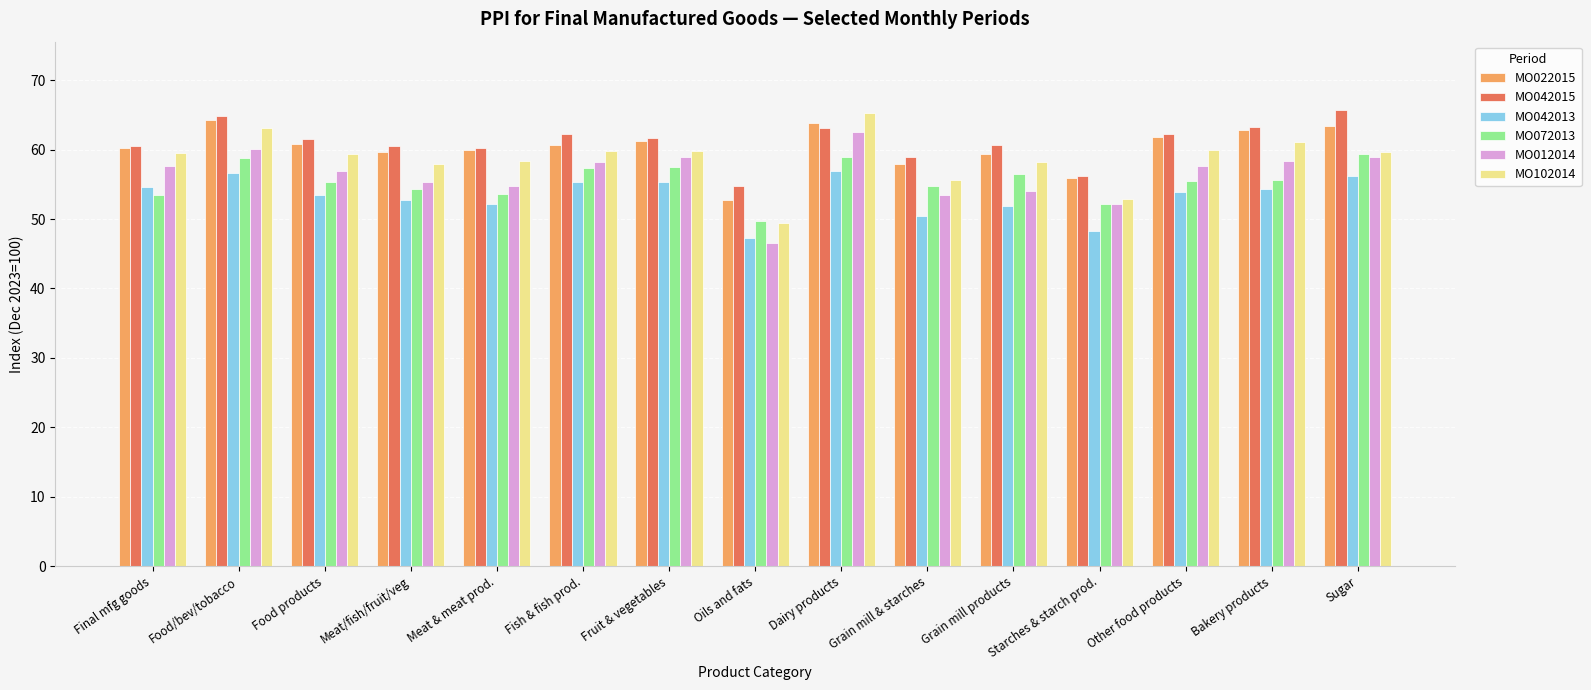

What is the total value across all series at Food/bev/tobacco?

367.7